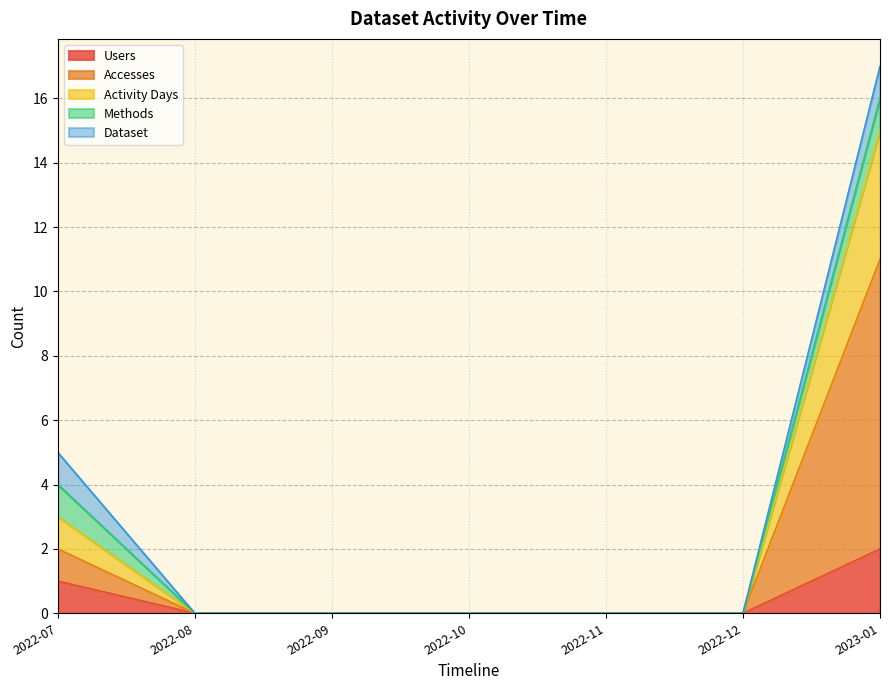

Which category has the lowest value across all series?

2022-08